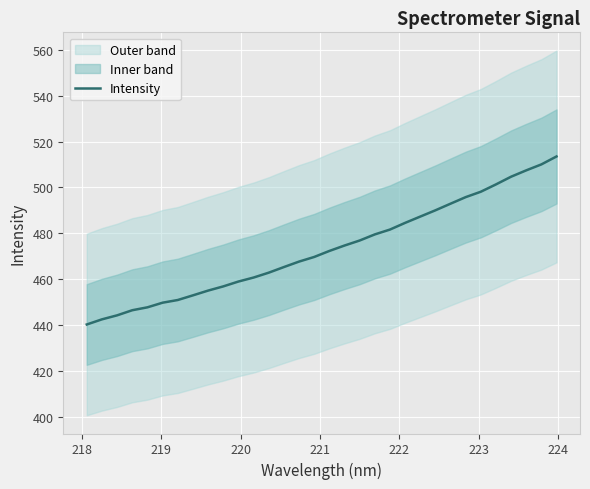

What is the lowest value of the Intensity series?

440.2